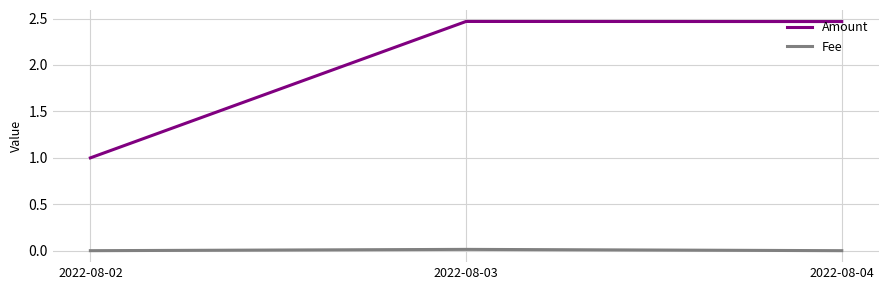

What are all the series names shown in the legend?

Amount, Fee